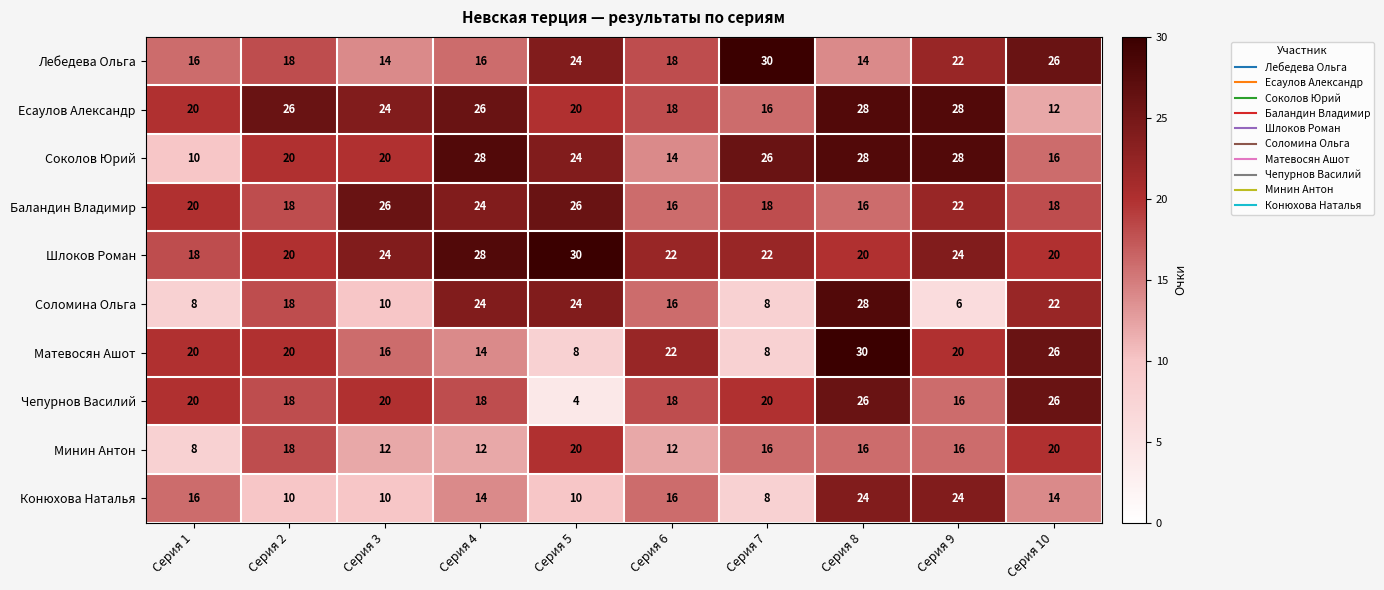

At which label is Лебедева Ольга closest to 22?

Серия 9